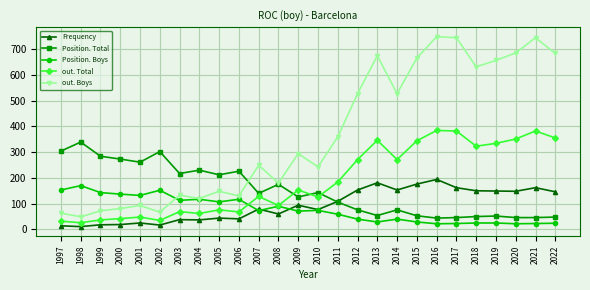

What is the difference between the Frequency values at 2018 and 2017?

12